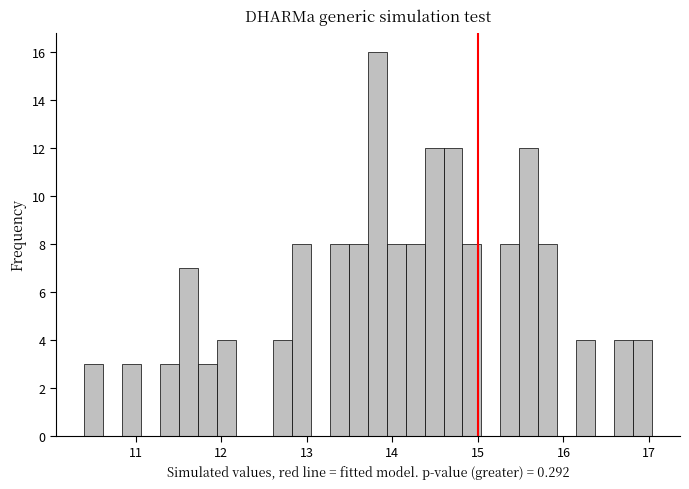

Around what value on the x-axis is the tallest bar? Give the approximate position of its centre, as read against the axis.

13.8